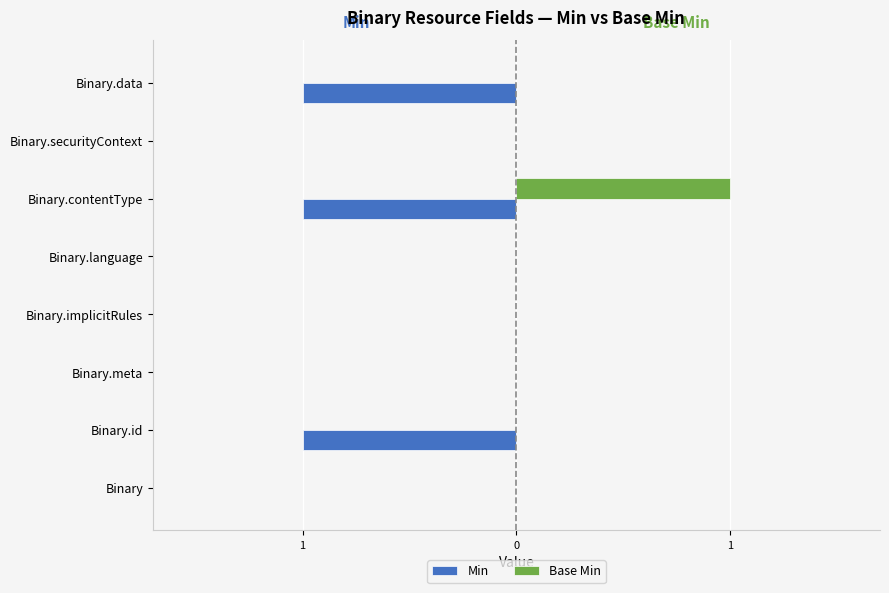

How many bars are there in total?

16